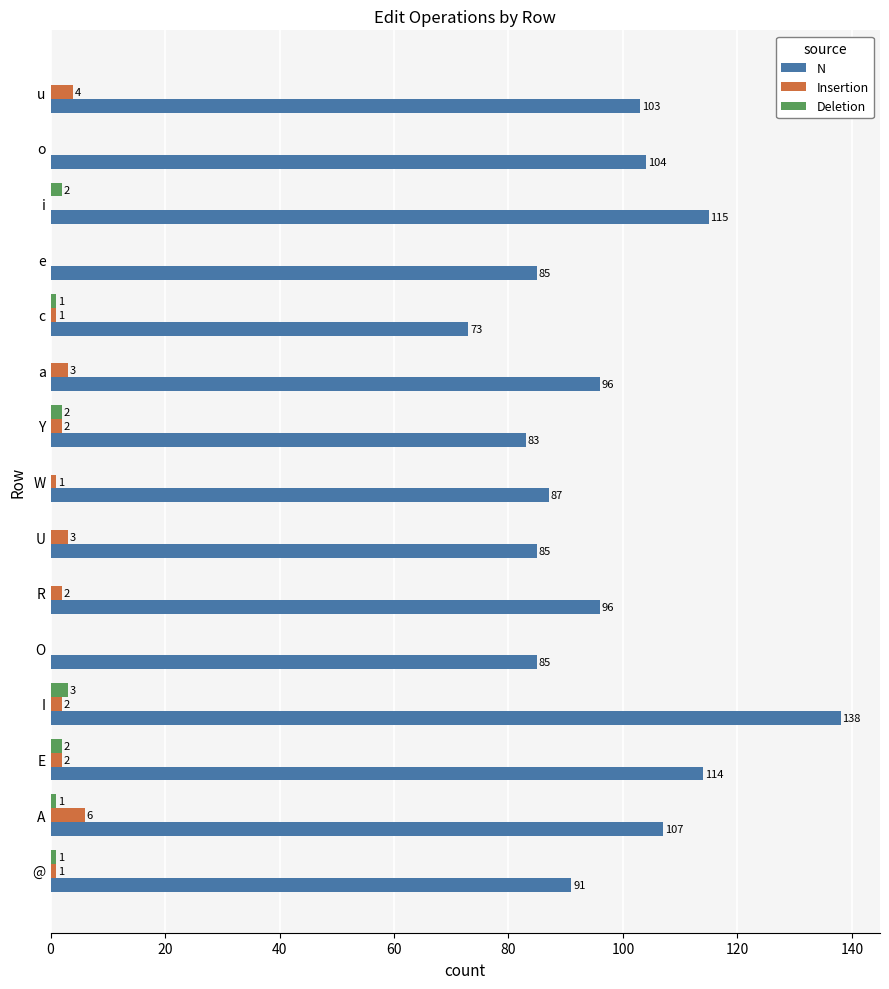

Where is N nearest to the value 105?

o